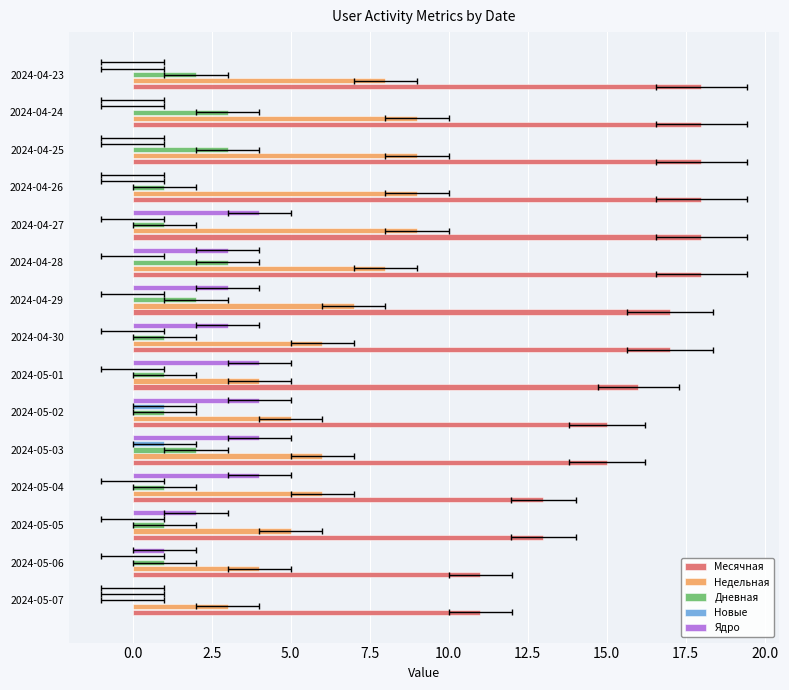

List the series in order of their peak value, highest first.

Месячная, Недельная, Ядро, Дневная, Новые